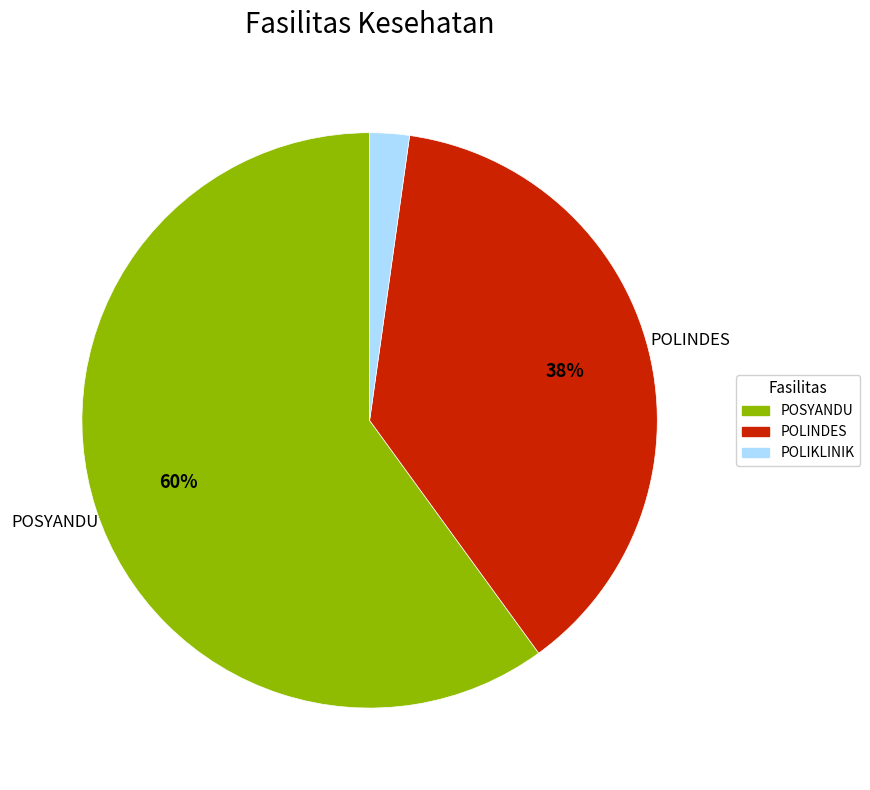

Is there any slice that represents more than half of the pie?

Yes